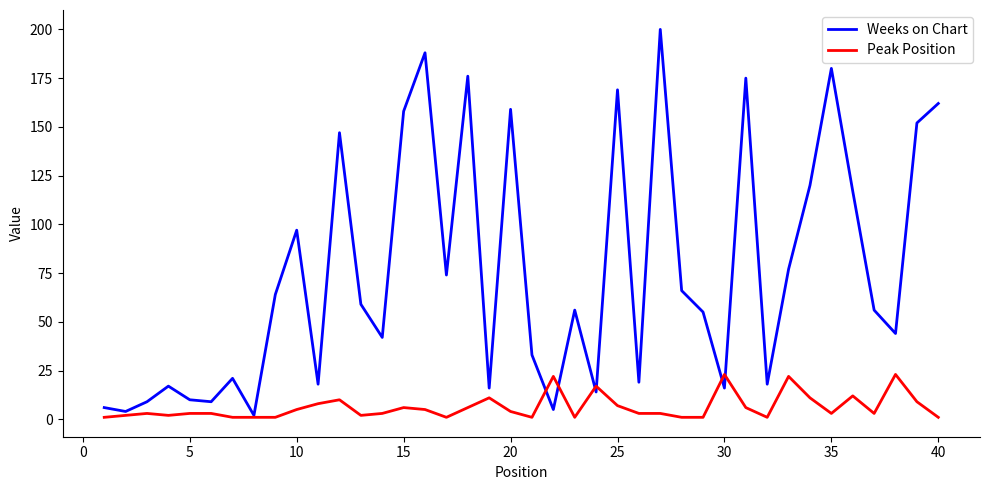

Which series has the largest range (max minus min)?

Weeks on Chart